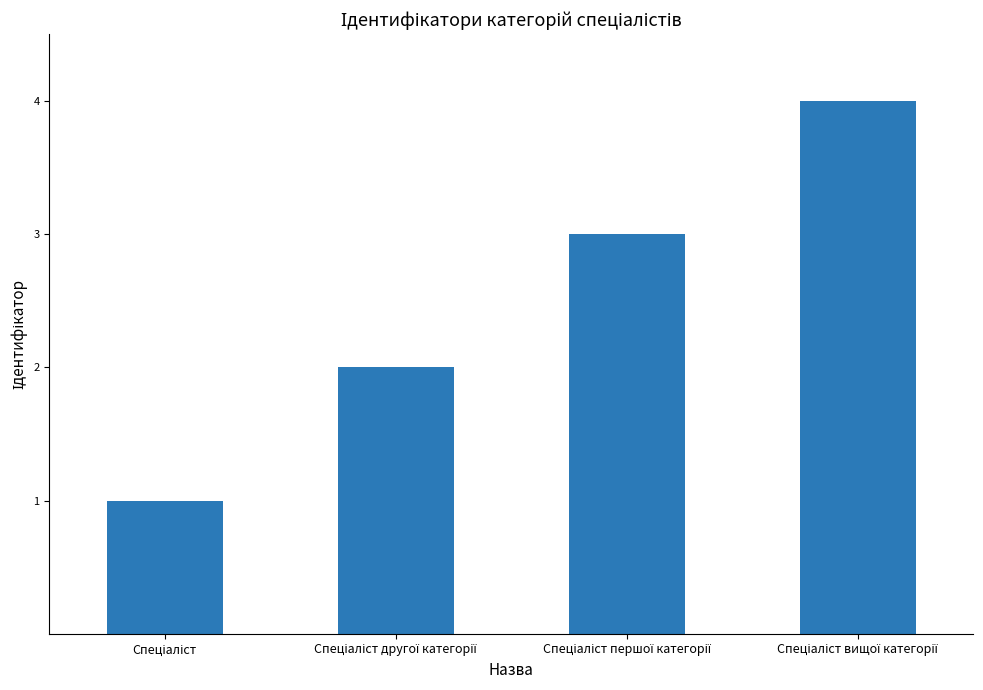

What is the difference between the maximum and minimum values?

3